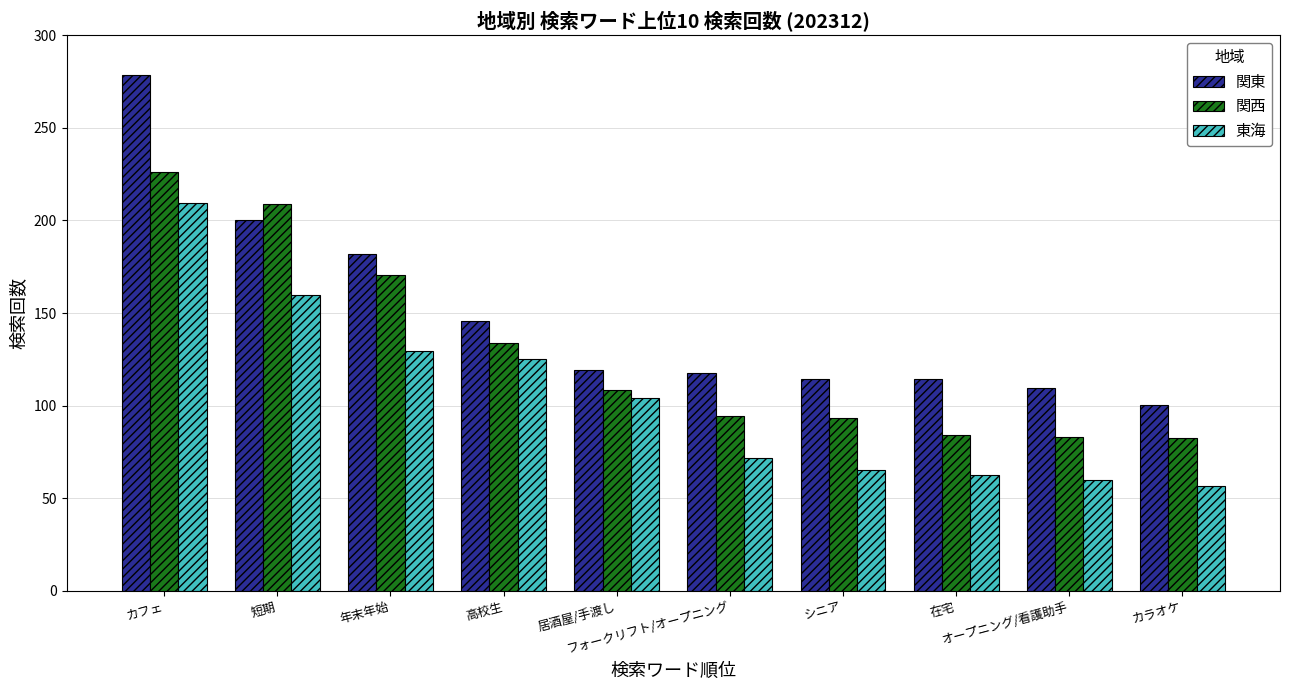

How many values in the 東海 series are below 103?

5